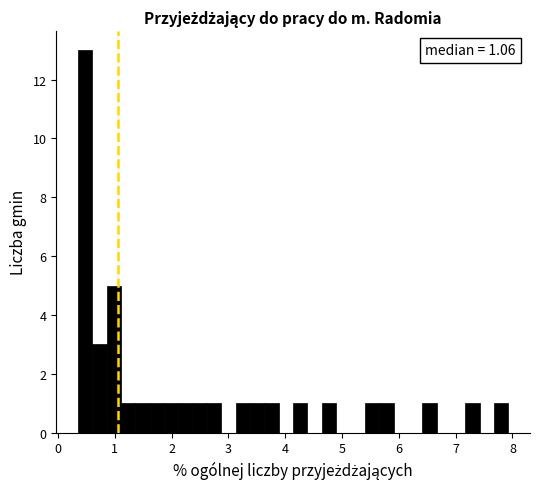

Around what value on the x-axis is the tallest bar? Give the approximate position of its centre, as read against the axis.

0.5